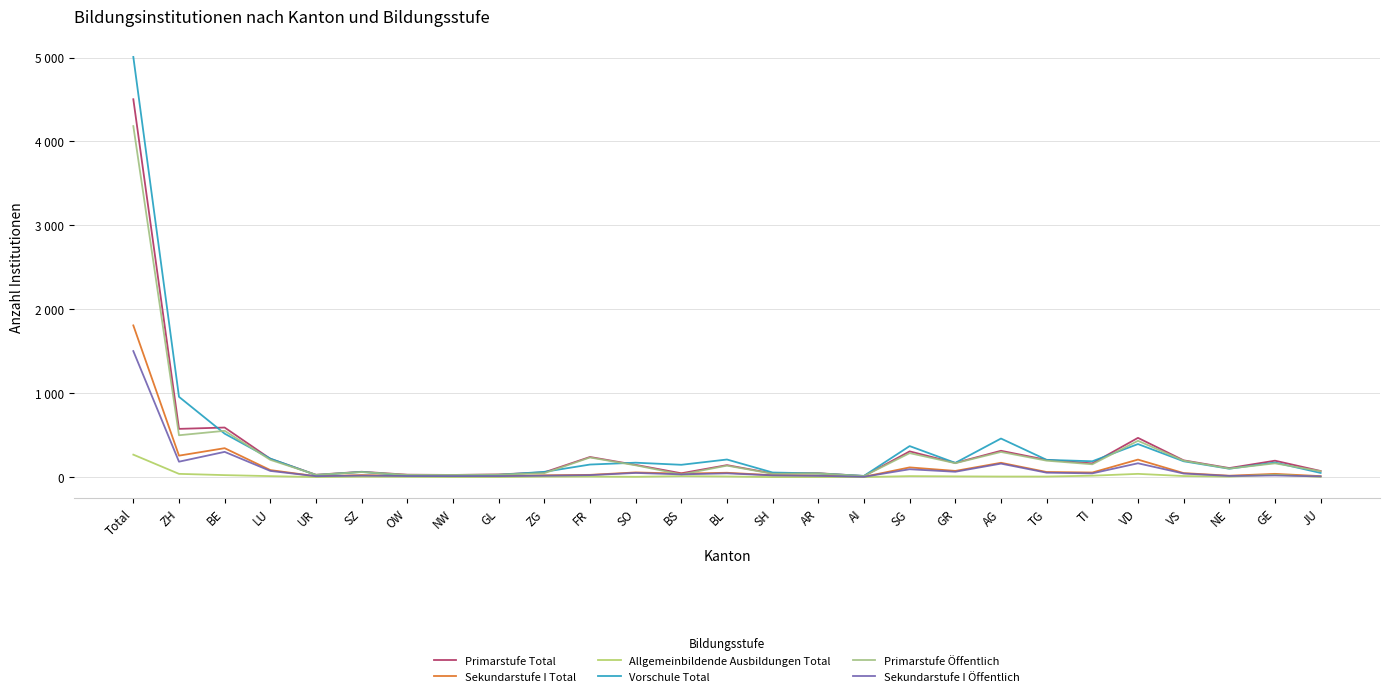

How many interior local valleys does the Sekundarstufe I Total series have?

7